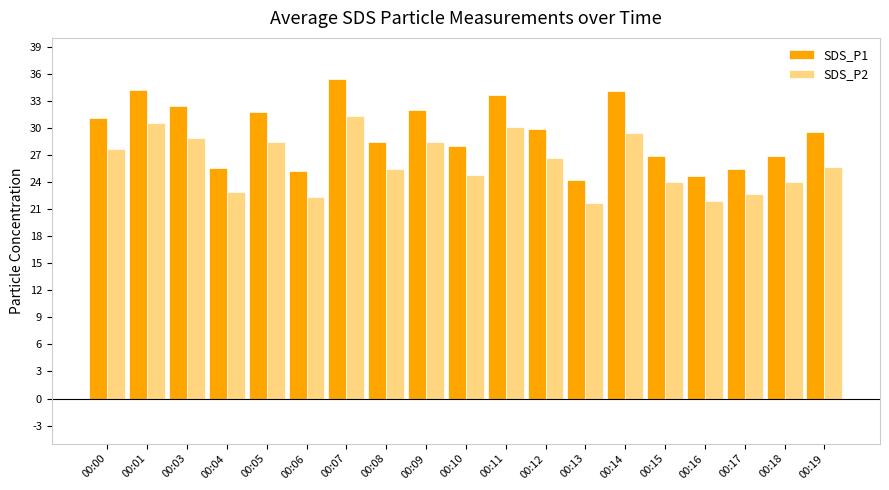

What is the total value across all series at 00:14?

63.6